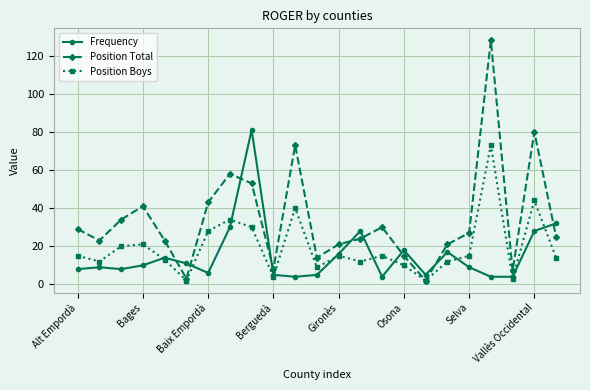

After their last crossing, which series has the higher values: Frequency or Position Total?

Frequency